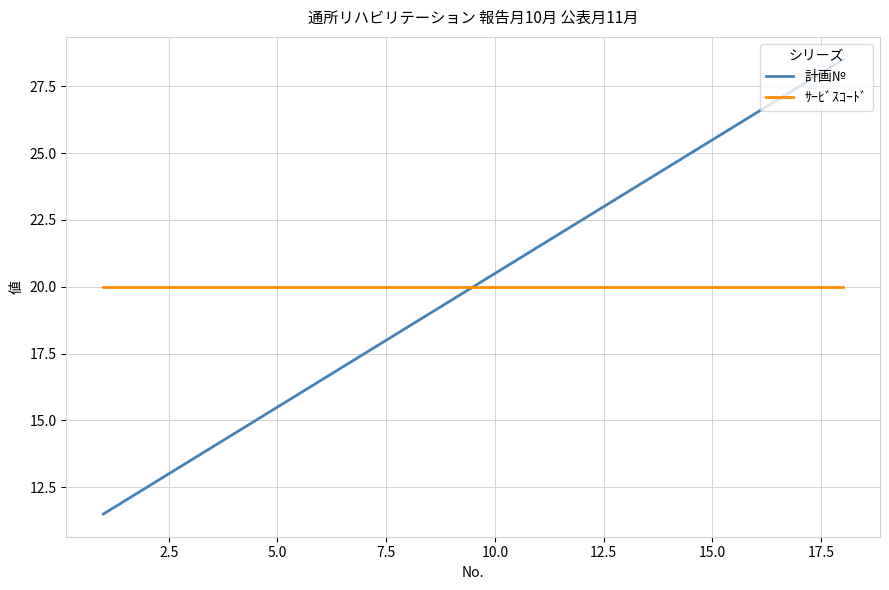

Which series has the largest range (max minus min)?

計画№